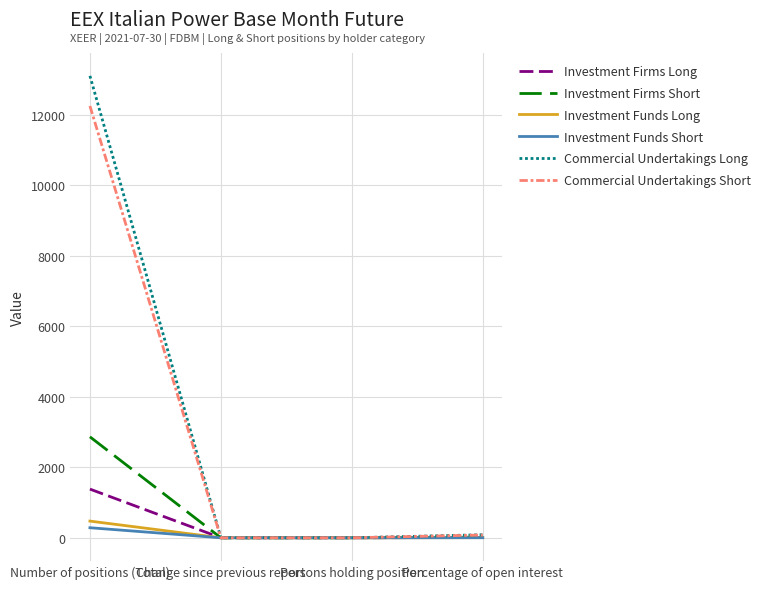

What is the difference between the highest and lowest values at Percentage of open interest?

84.4